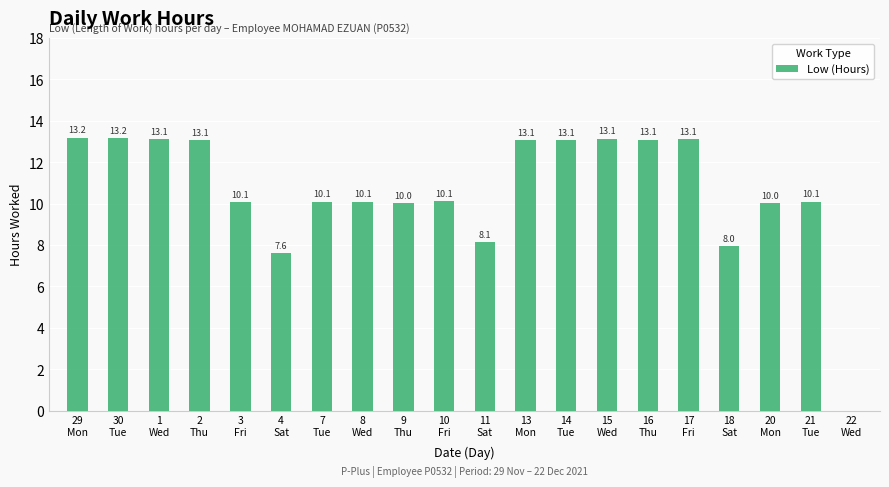

What is the greatest value displayed?

13.2